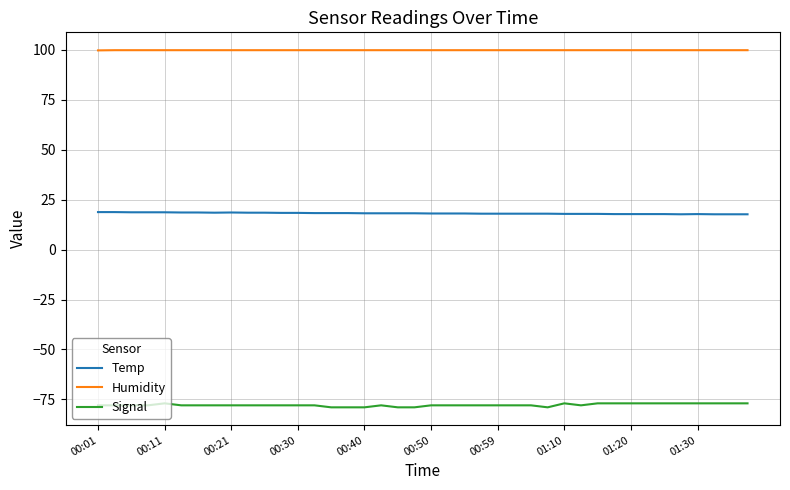

Rank the series by their average value, from highest to lowest.

Humidity, Temp, Signal